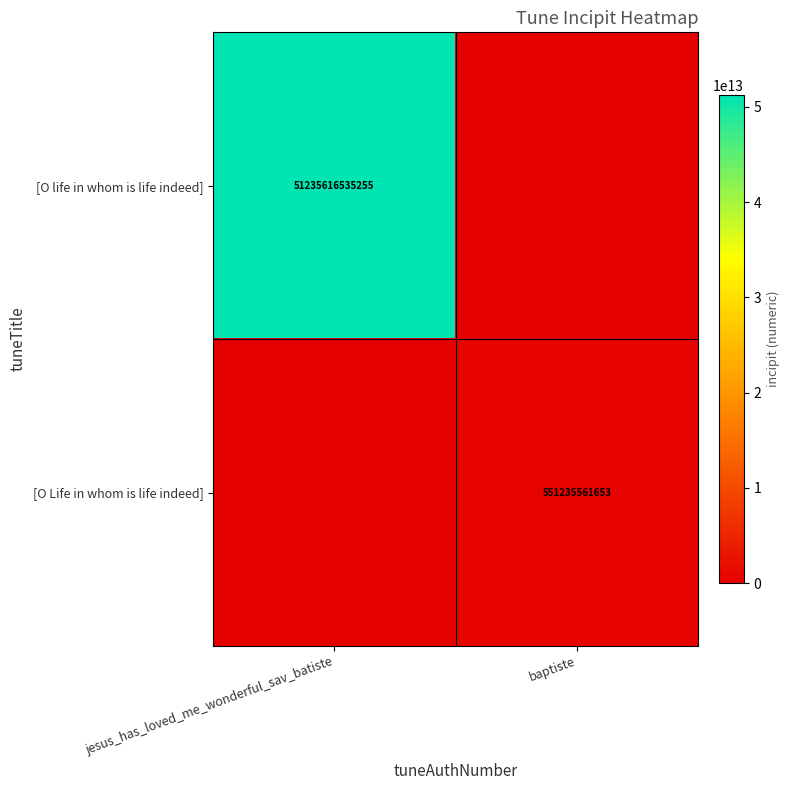

True or false: [O Life in whom is life indeed] has a value of 229057445766 at baptiste.

False